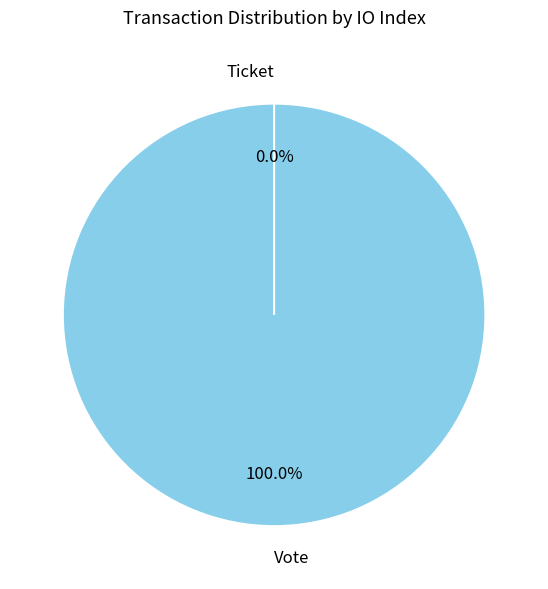

Rank the categories by value from lowest to highest.

Ticket, Vote